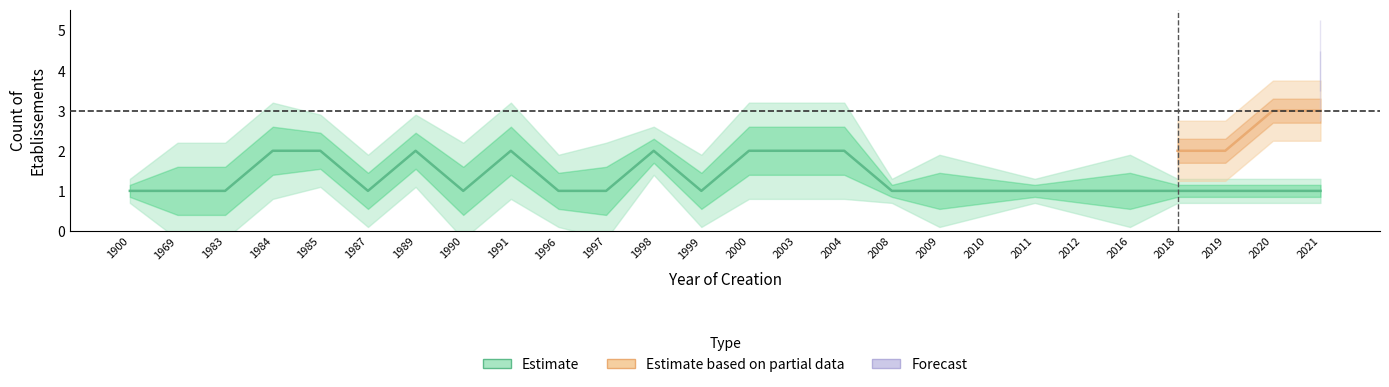

Is this an area chart (filled region under the line)?

No